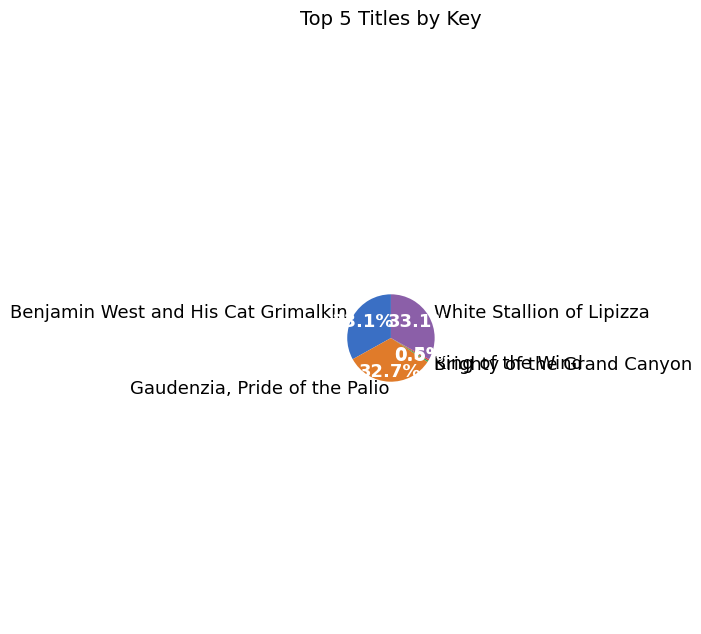

Is the sum of Benjamin West and His Cat Grimalkin and Gaudenzia, Pride of the Palio greater than half?

Yes